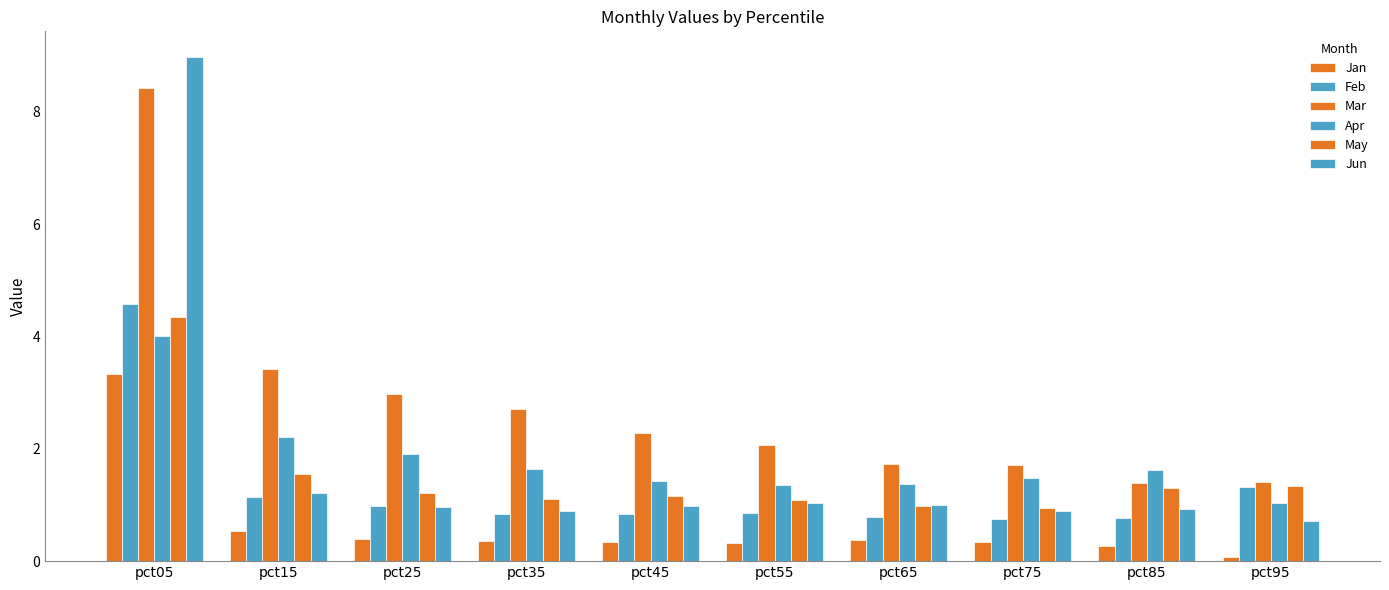

True or false: May has a value of 0.2 at pct75.

False